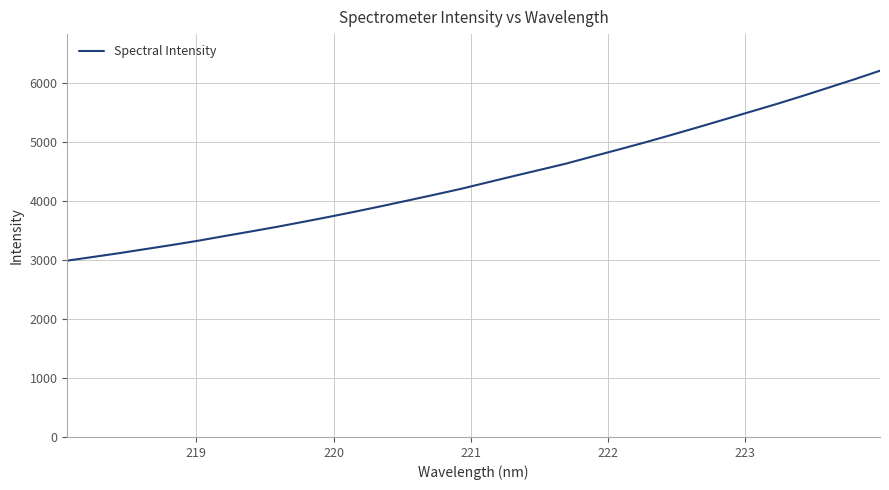

What is the smallest value displayed?

2990.9